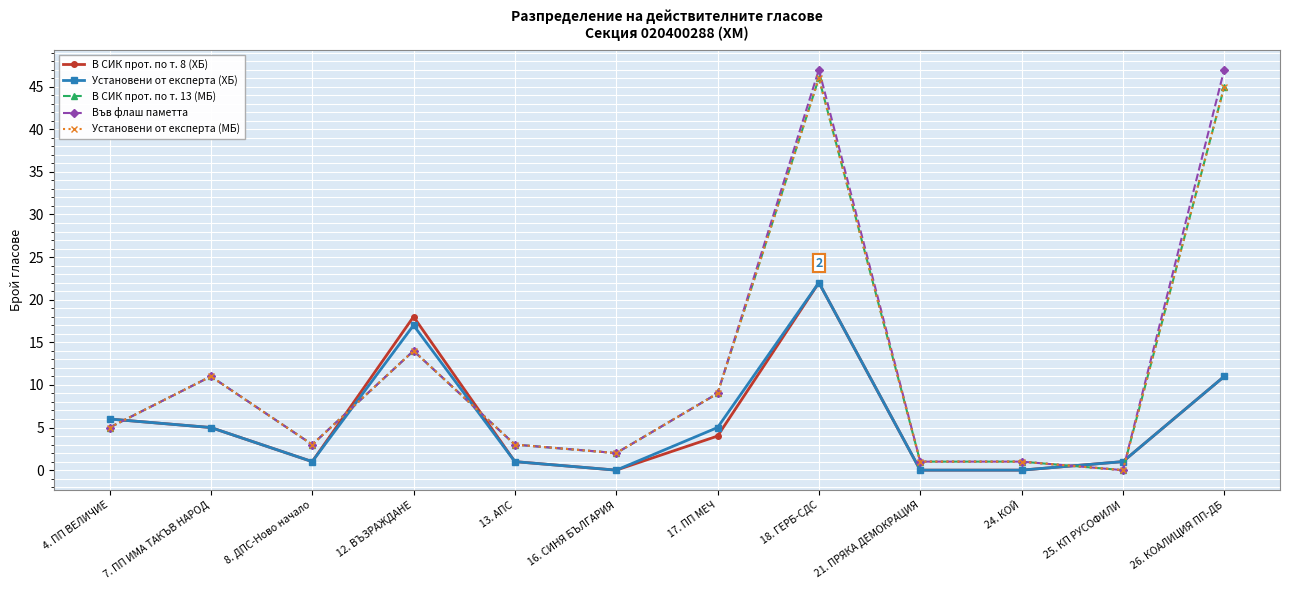

At how many categories does at least one series exceed 19?

2